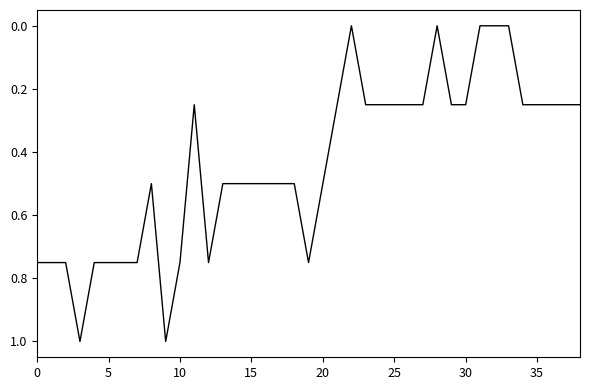

What is the greatest value displayed?

1.0